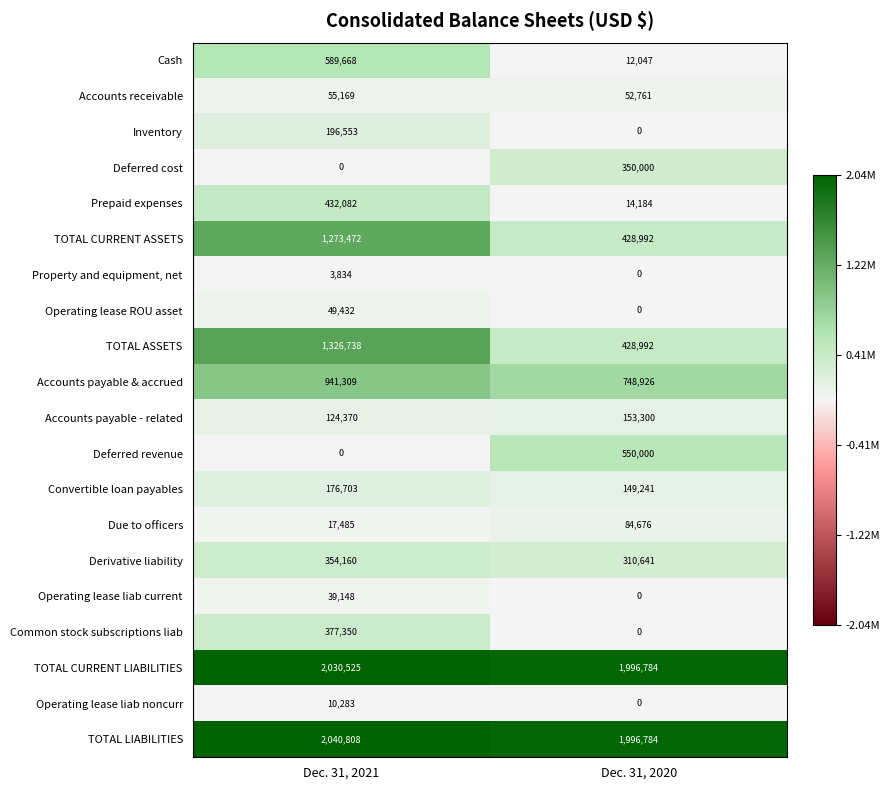

What is the sum of all Accounts payable & accrued values?

1690235